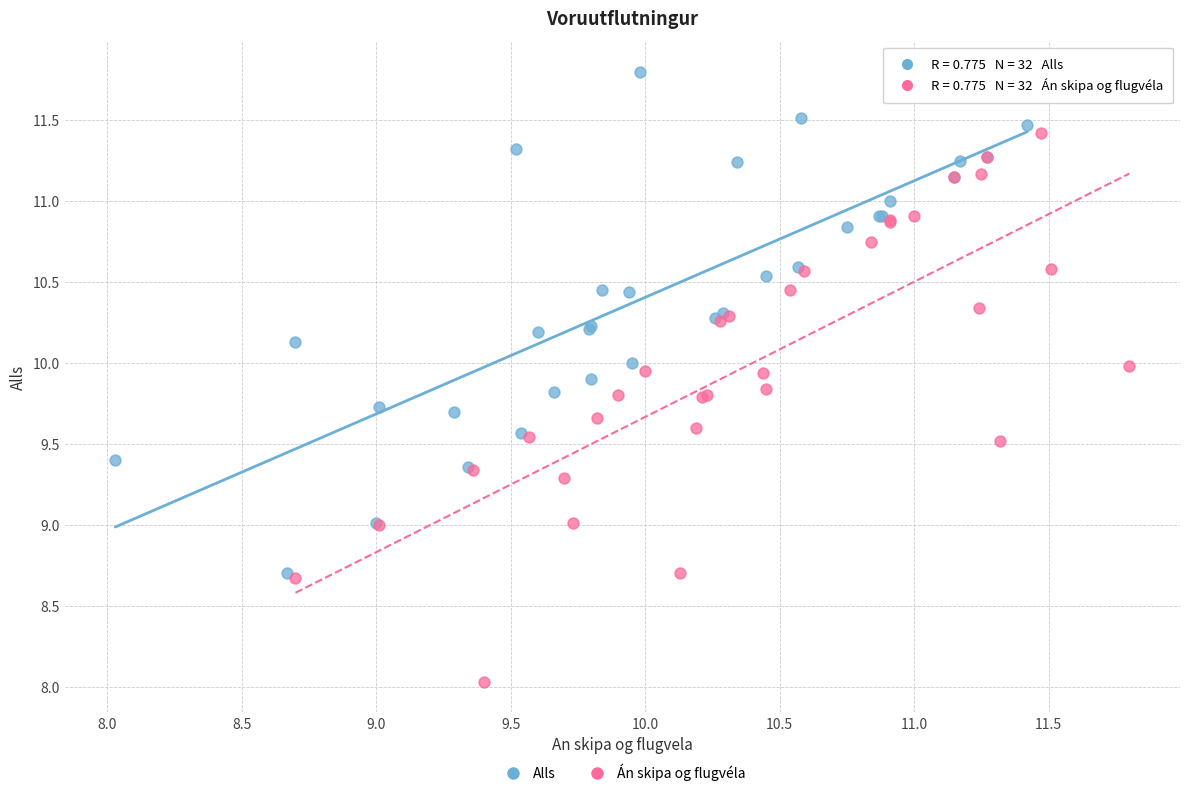

Which series has the largest Y range (max minus min)?

Án skipa og flugvéla